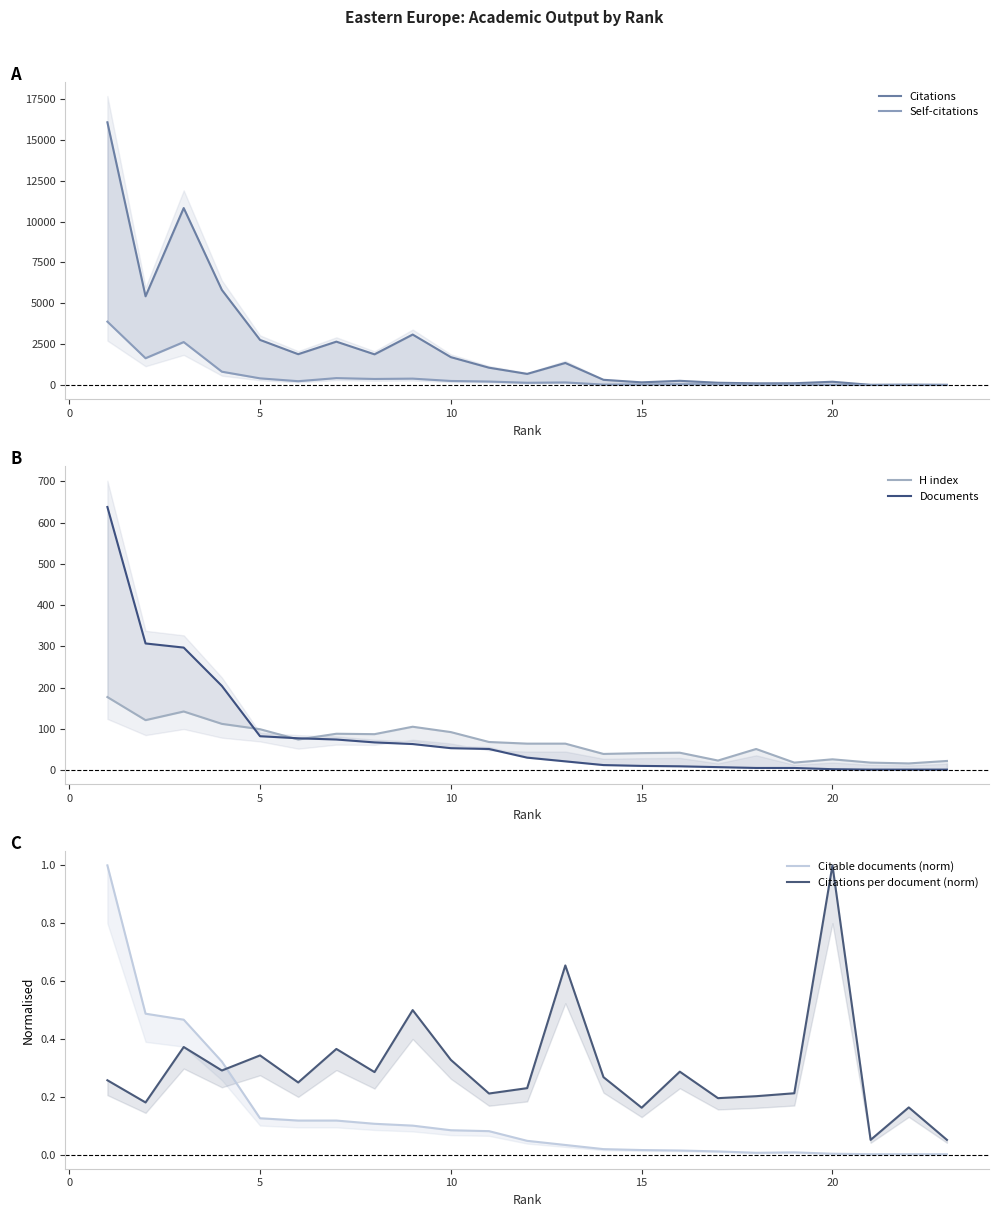

The Citable documents (norm) series shows 0.2 at 0. True or false?

False